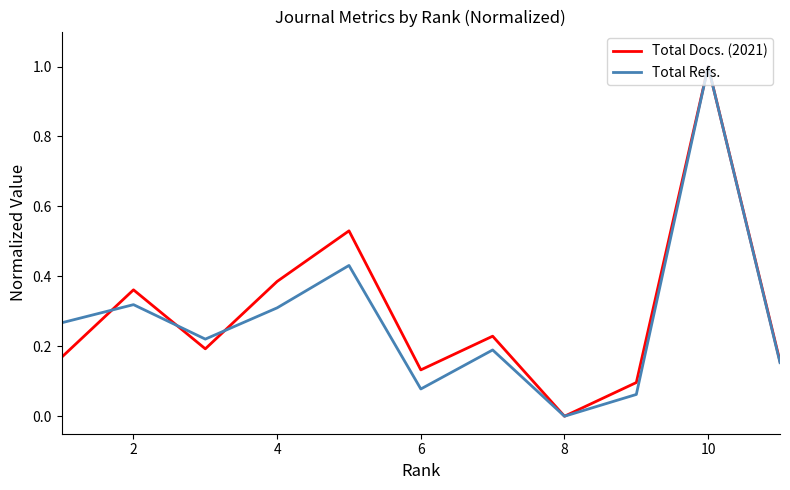

True or false: Total Docs. (2021) has more than 2 points higher than both neighbors.

True